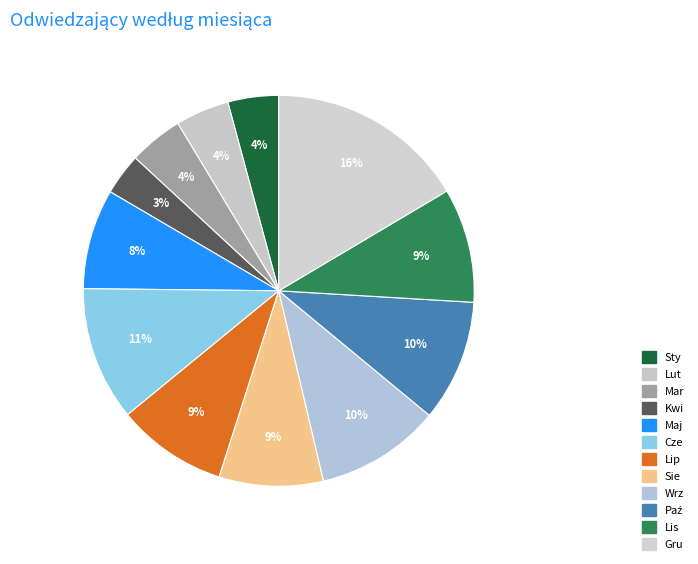

To the nearest percent, what is the difference between the Lip and Lut slice percentages?

5%